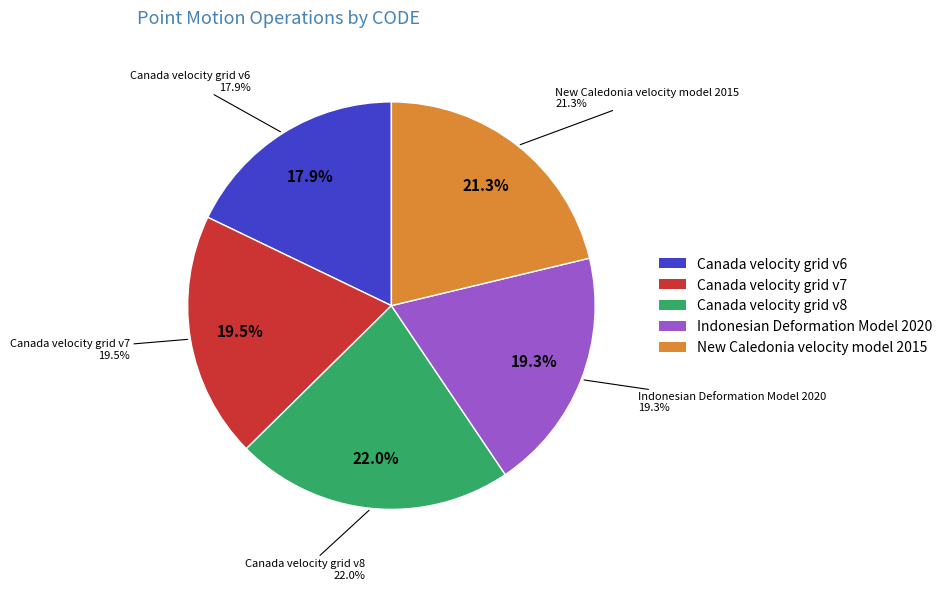

To the nearest percent, what is the difference between the largest and smallest slice percentages?

4%